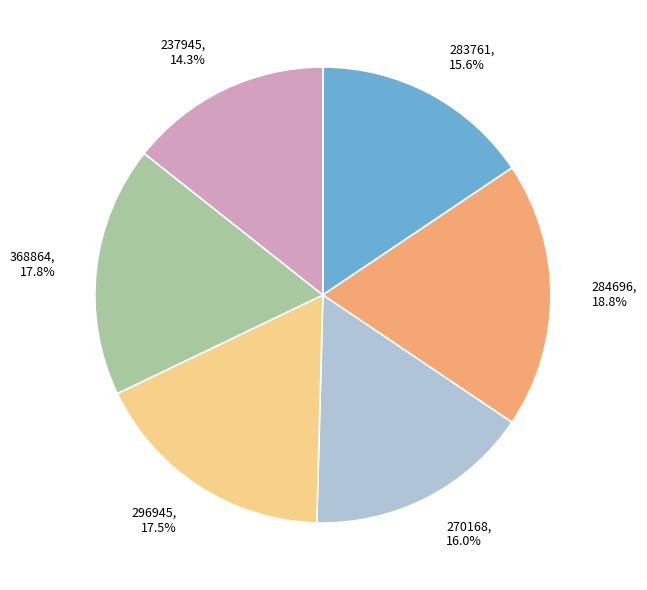

Is 237945 the majority of the pie?

No